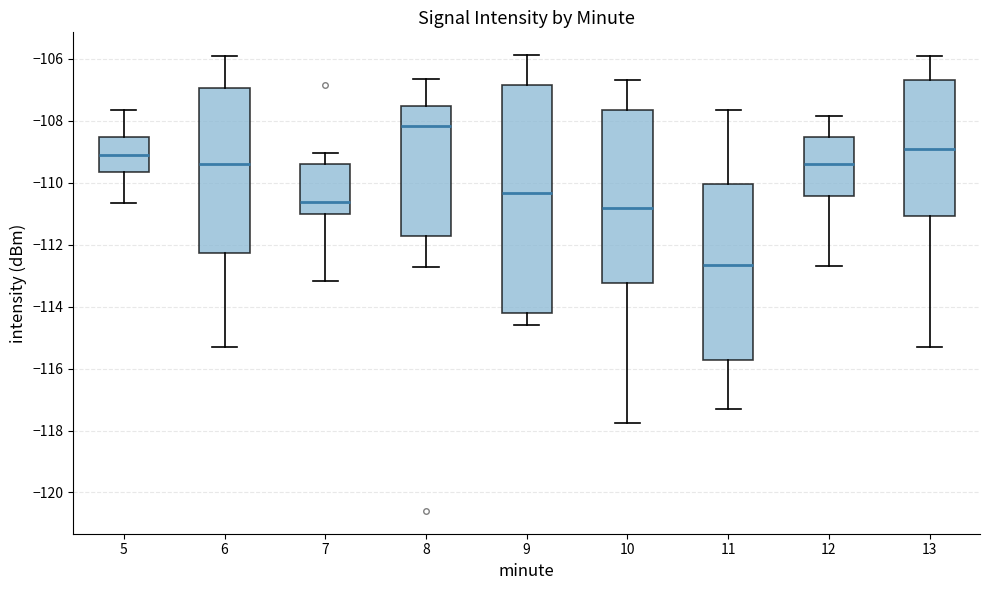

Reading left to right, transcribe this box plot: for each box, give where its median line is, the range the box spans, and where its two whiskers end, as read against the y-axis. The values are not printed on the chart, so give them approximately, as read against the axis.

5: median -109.0, box -109.6 to -108.6, whiskers -110.6 to -107.6
6: median -109.4, box -112.2 to -107.0, whiskers -115.2 to -105.8
7: median -110.6, box -111.0 to -109.4, whiskers -113.2 to -109.0
8: median -108.2, box -111.8 to -107.6, whiskers -112.8 to -106.6
9: median -110.4, box -114.2 to -106.8, whiskers -114.6 to -105.8
10: median -110.8, box -113.2 to -107.6, whiskers -117.8 to -106.6
11: median -112.6, box -115.8 to -110.0, whiskers -117.4 to -107.6
12: median -109.4, box -110.4 to -108.6, whiskers -112.6 to -107.8
13: median -109.0, box -111.0 to -106.6, whiskers -115.2 to -105.8